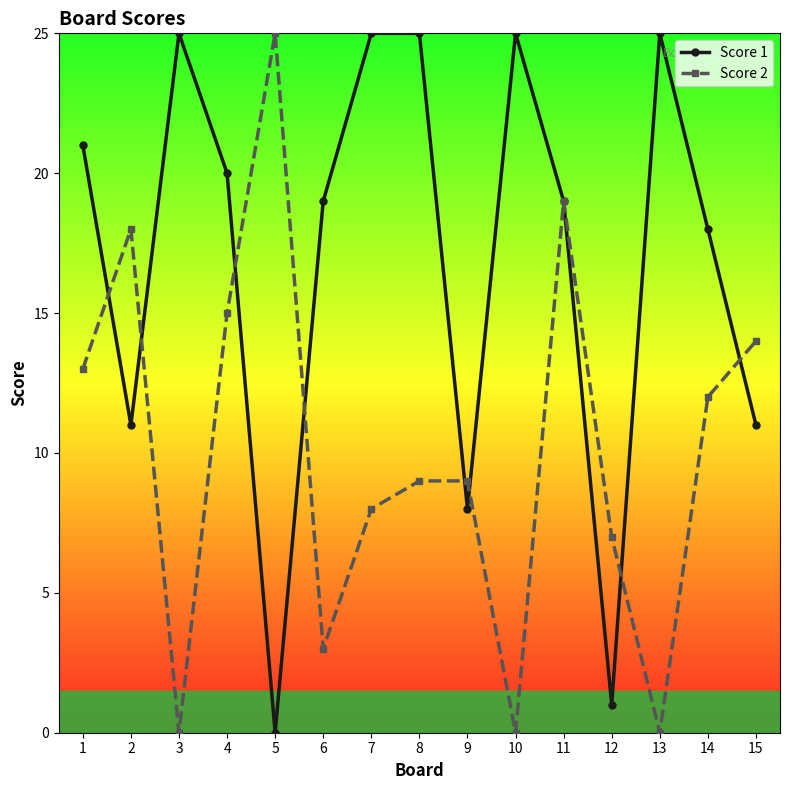

What is the highest value of the Score 2 series?

25